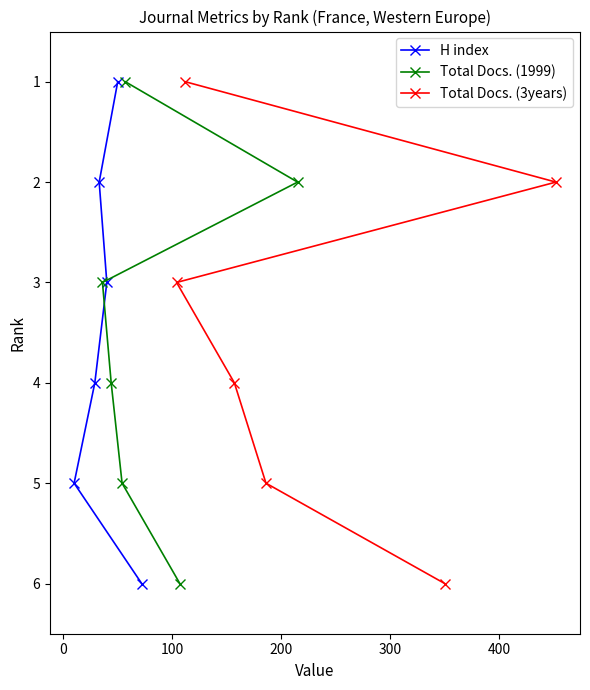

What is the highest value of the H index series?

6